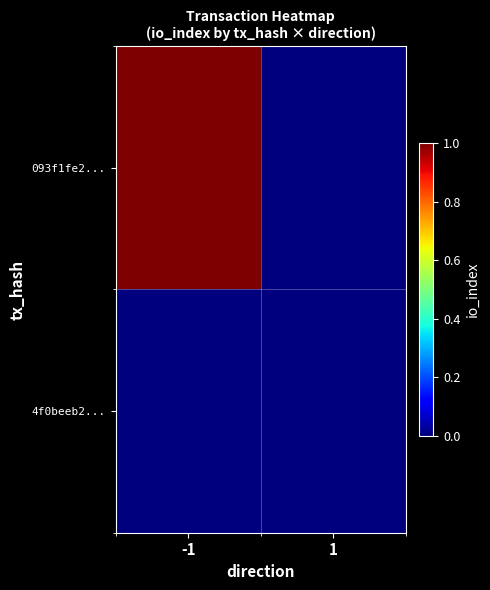

Reading right to left, list all the values displayed in this chart.

093f1fe2...: 1=0	-1=1
4f0beeb2...: 1=0	-1=0